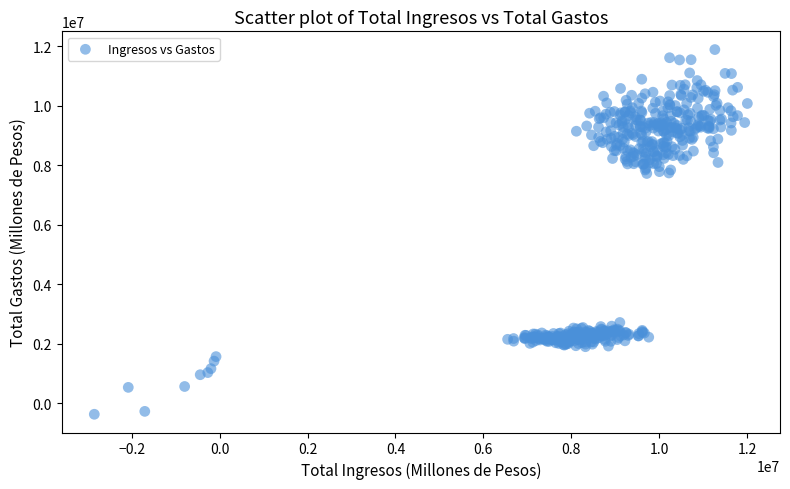

What is the range of X values (max minus min)?

14853080.3